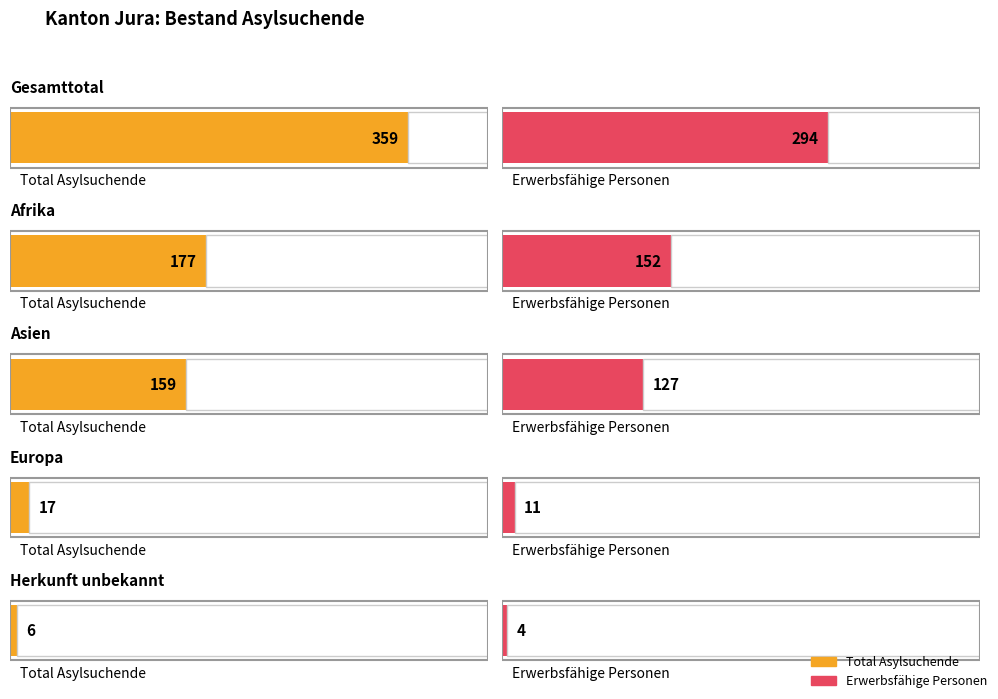

What is the difference between the second highest and second lowest values in the Erwerbsfähige Personen series?

141